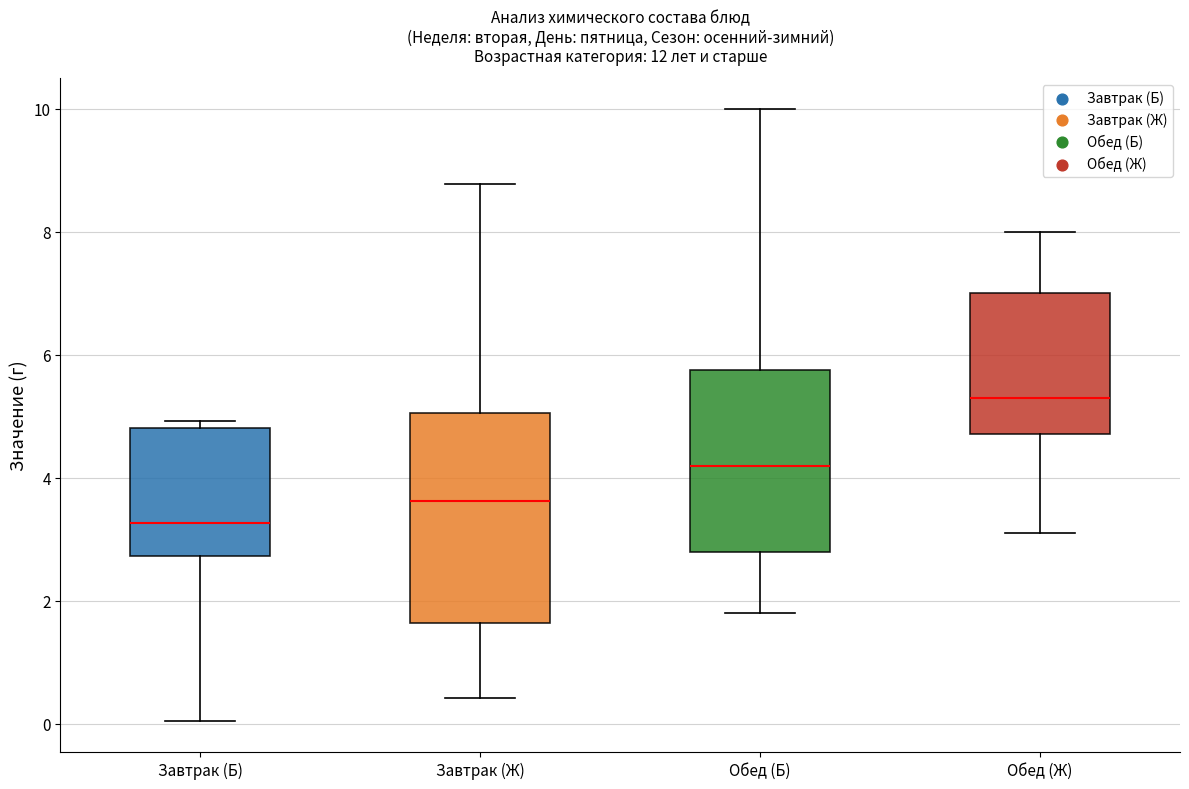

Reading left to right, read every box against the y-axis: the position of its median line, the range the box covers, and the ends of its whiskers. The values are not printed on the chart, so give them approximately, as read against the axis.

Завтрак (Б): median 3.2, box 2.8 to 4.8, whiskers 0.0 to 5.0
Завтрак (Ж): median 3.6, box 1.6 to 5.0, whiskers 0.4 to 8.8
Обед (Б): median 4.2, box 2.8 to 5.8, whiskers 1.8 to 10.0
Обед (Ж): median 5.4, box 4.8 to 7.0, whiskers 3.2 to 8.0